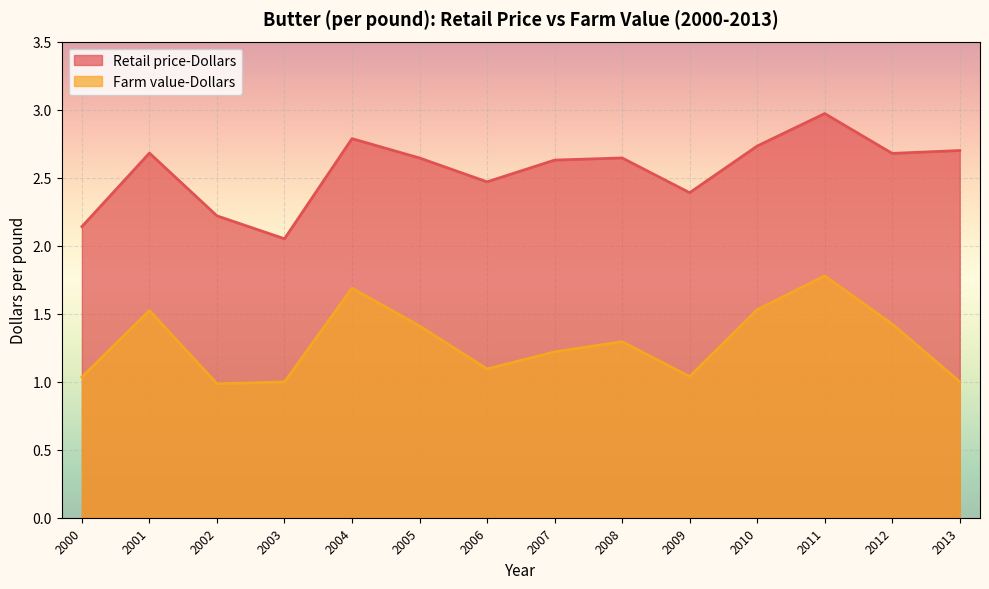

What is the smallest value displayed?

1.0